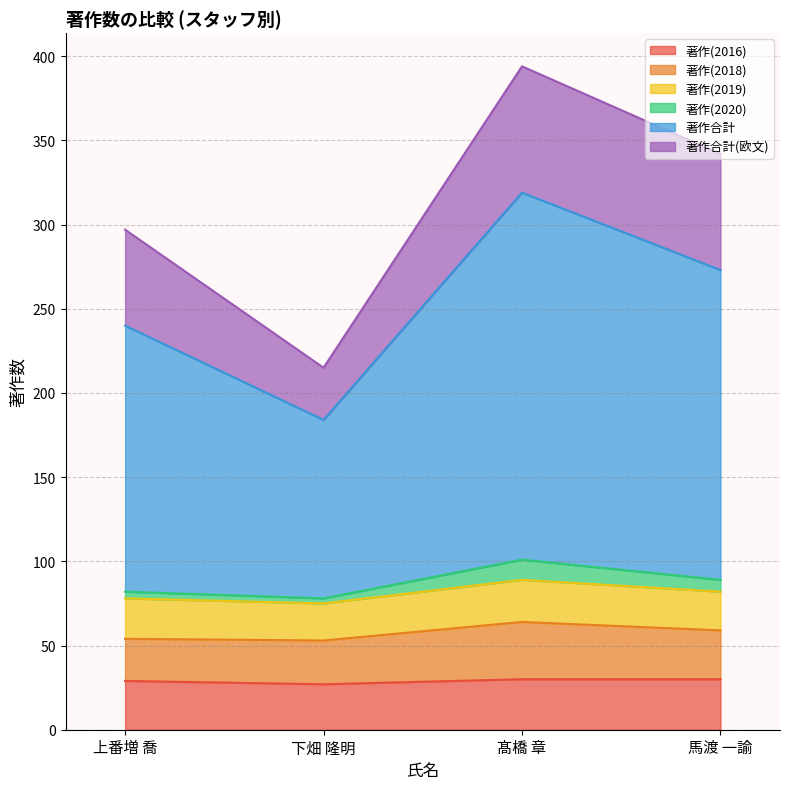

List the labels in order of 著作(2016) value, smallest first.

下畑 隆明, 上番増 喬, 髙橋 章, 馬渡 一諭